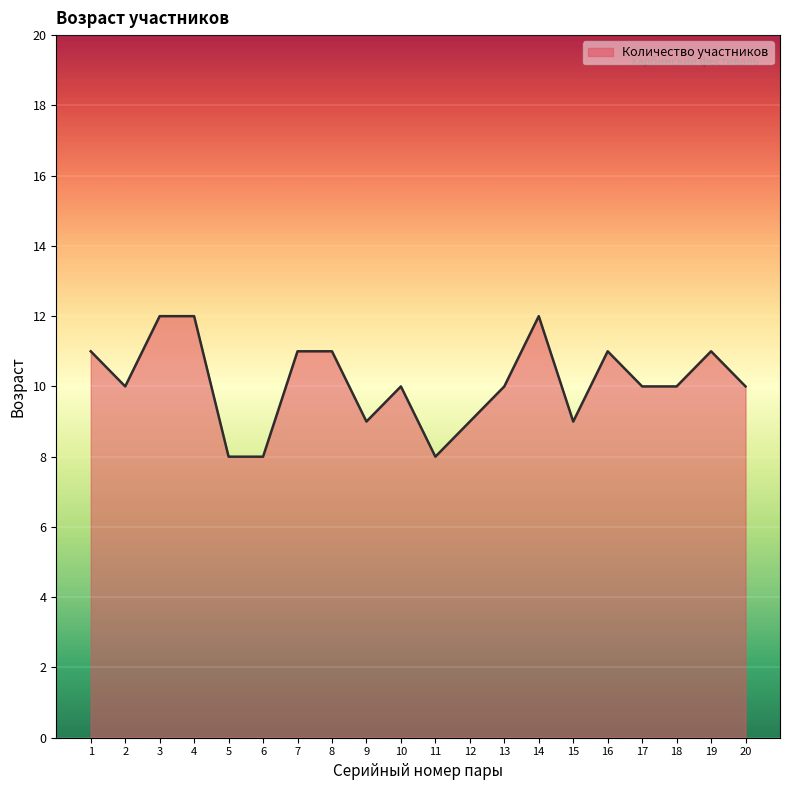

Reading left to right, what are all the values shown in this chart?

11	10	12	12	8	8	11	11	9	10	8	9	10	12	9	11	10	10	11	10